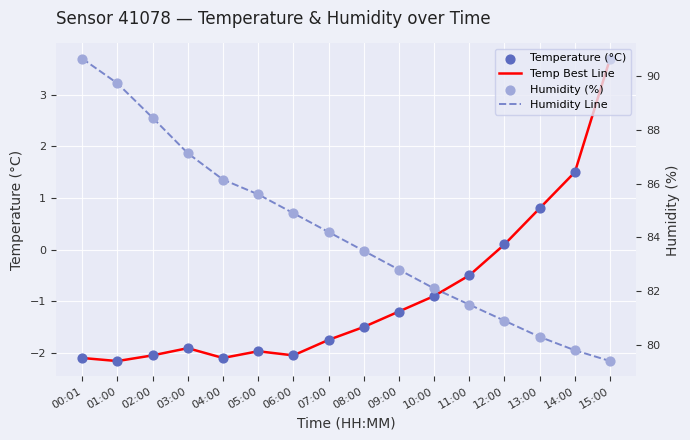

Is the value of Temp Best Line at 14:00 greater than the value of Humidity (%) at 12:00?

No